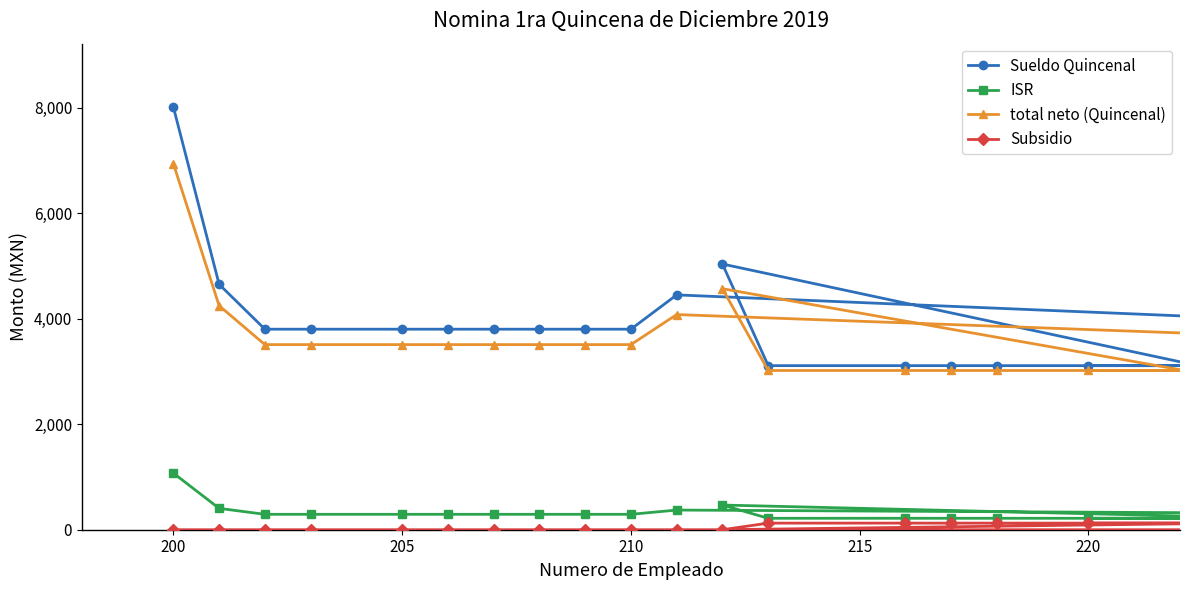

What is the sum of all ISR values?

6343.3